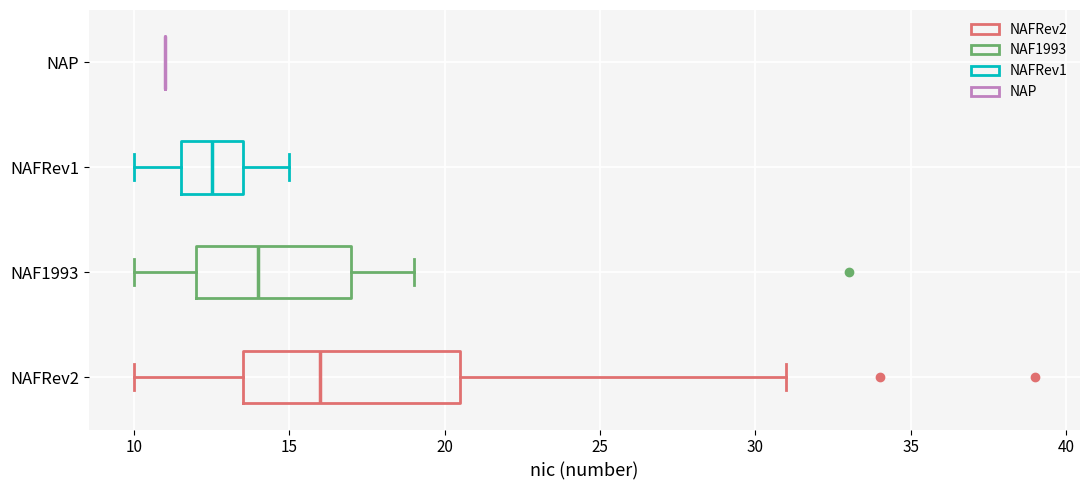

Reading bottom to top, transcribe this box plot: for each box, give where its median line is, the range the box spans, and where its two whiskers end, as read against the x-axis. The values are not printed on the chart, so give them approximately, as read against the axis.

NAFRev2: median 16.0, box 13.5 to 20.5, whiskers 10.0 to 31.0
NAF1993: median 14.0, box 12.0 to 17.0, whiskers 10.0 to 19.0
NAFRev1: median 12.5, box 11.5 to 13.5, whiskers 10.0 to 15.0
NAP: box collapsed to a line at 11.0, whiskers 11.0 to 11.0